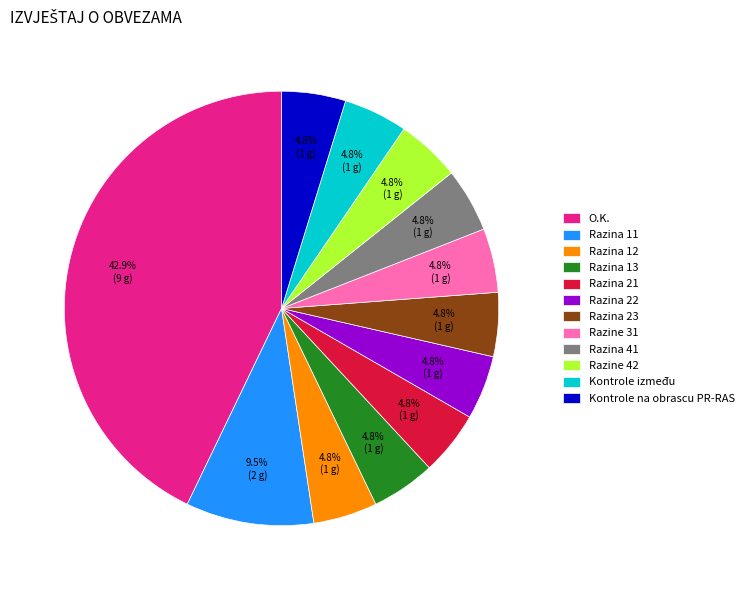

Is it true that Razina 13 is 5% of the pie?

True